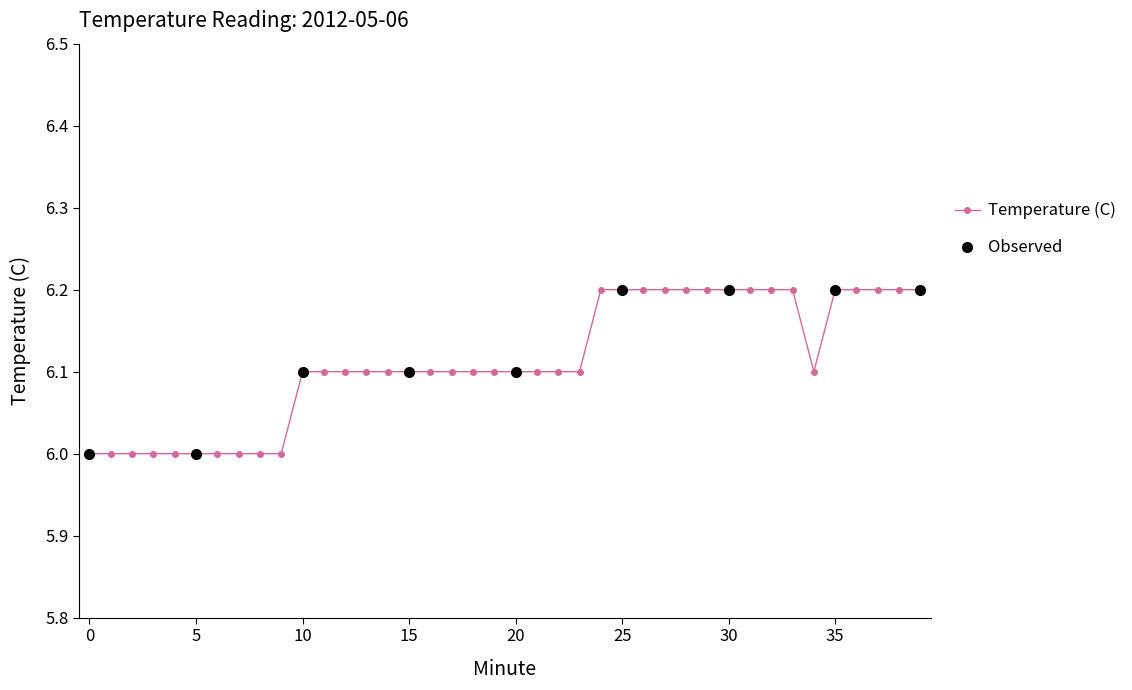

How many values are between 6 and 7?

40